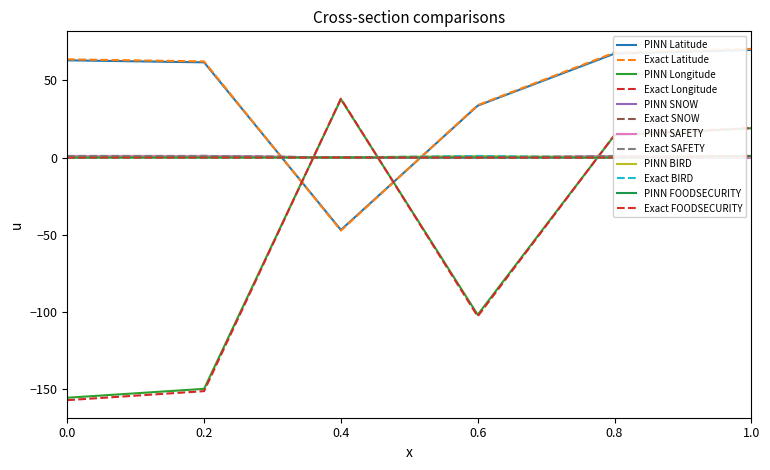

At how many categories does at least one series exceed -100?

6